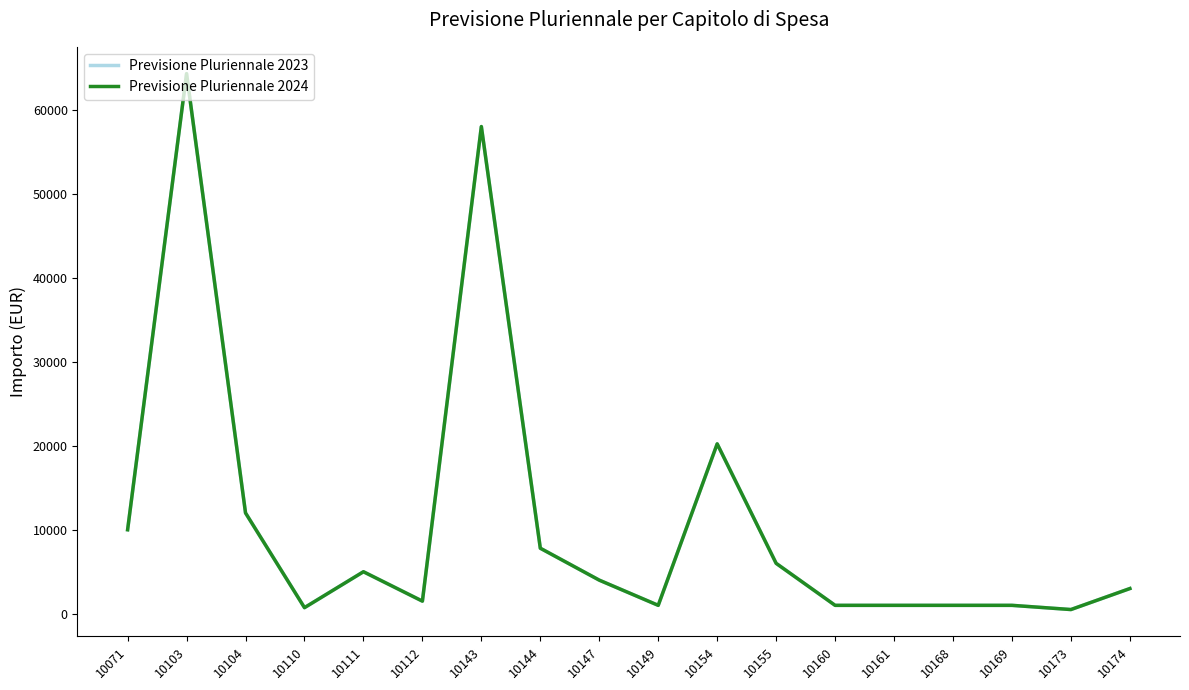

At which label does Previsione Pluriennale 2023 reach its minimum?

10173